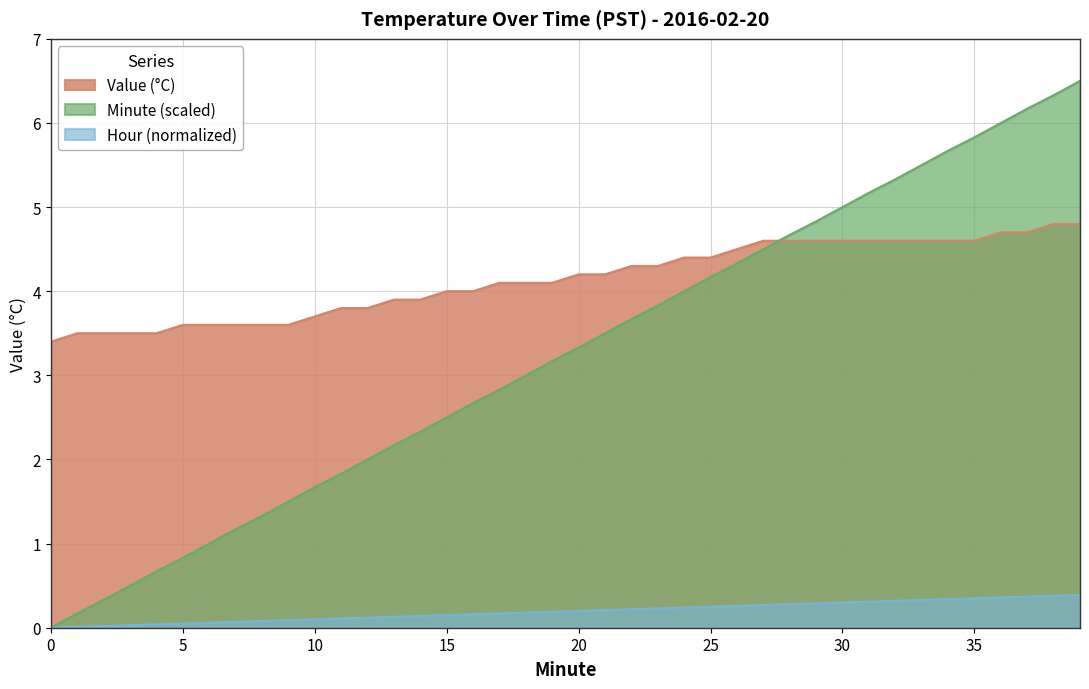

Reading right to left, extract all data points from this chart.

Value: 39=4.8	38=4.8	37=4.7	36=4.7	35=4.6	34=4.6	33=4.6	32=4.6	31=4.6	30=4.6	29=4.6	28=4.6	27=4.6	26=4.5	25=4.4	24=4.4	23=4.3	22=4.3	21=4.2	20=4.2	19=4.1	18=4.1	17=4.1	16=4.0	15=4.0	14=3.9	13=3.9	12=3.8	11=3.8	10=3.7	9=3.6	8=3.6	7=3.6	6=3.6	5=3.6	4=3.5	3=3.5	2=3.5	1=3.5	0=3.4
Hour_norm: 39=0.4	38=0.4	37=0.4	36=0.4	35=0.3	34=0.3	33=0.3	32=0.3	31=0.3	30=0.3	29=0.3	28=0.3	27=0.3	26=0.3	25=0.2	24=0.2	23=0.2	22=0.2	21=0.2	20=0.2	19=0.2	18=0.2	17=0.2	16=0.2	15=0.1	14=0.1	13=0.1	12=0.1	11=0.1	10=0.1	9=0.1	8=0.1	7=0.1	6=0.1	5=0.1	4=0.0	3=0.0	2=0.0	1=0.0	0=0.0
Minute_scaled: 39=6.5	38=6.3	37=6.2	36=6.0	35=5.8	34=5.7	33=5.5	32=5.3	31=5.2	30=5.0	29=4.8	28=4.7	27=4.5	26=4.3	25=4.2	24=4.0	23=3.8	22=3.7	21=3.5	20=3.3	19=3.2	18=3.0	17=2.8	16=2.7	15=2.5	14=2.3	13=2.2	12=2.0	11=1.8	10=1.7	9=1.5	8=1.3	7=1.2	6=1.0	5=0.8	4=0.7	3=0.5	2=0.3	1=0.2	0=0.0